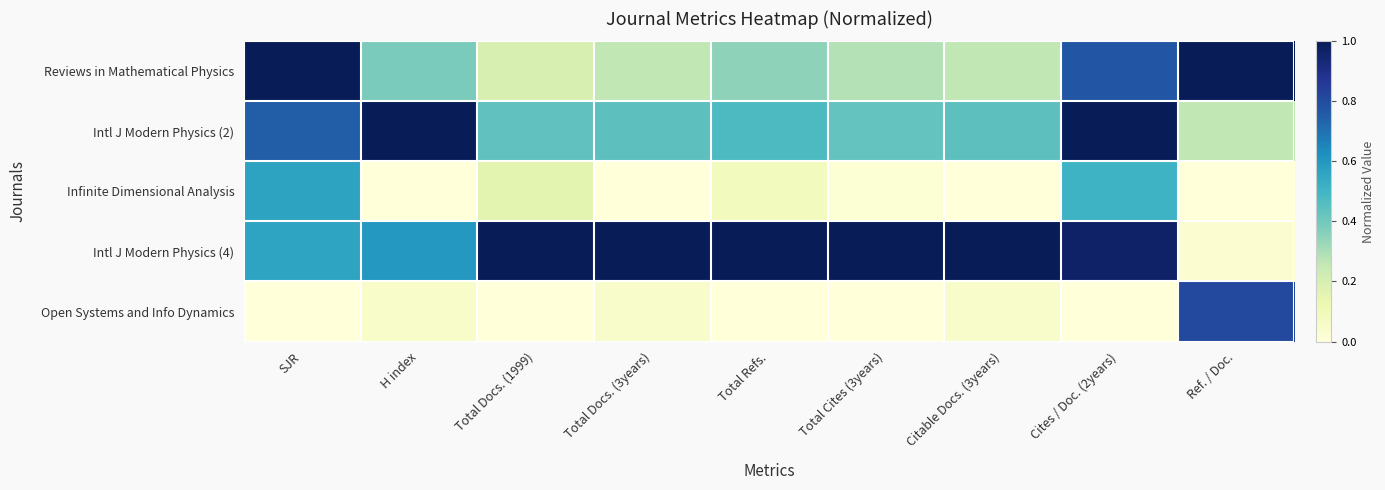

Which series has the largest total across all categories?

Intl J Modern Physics (4)